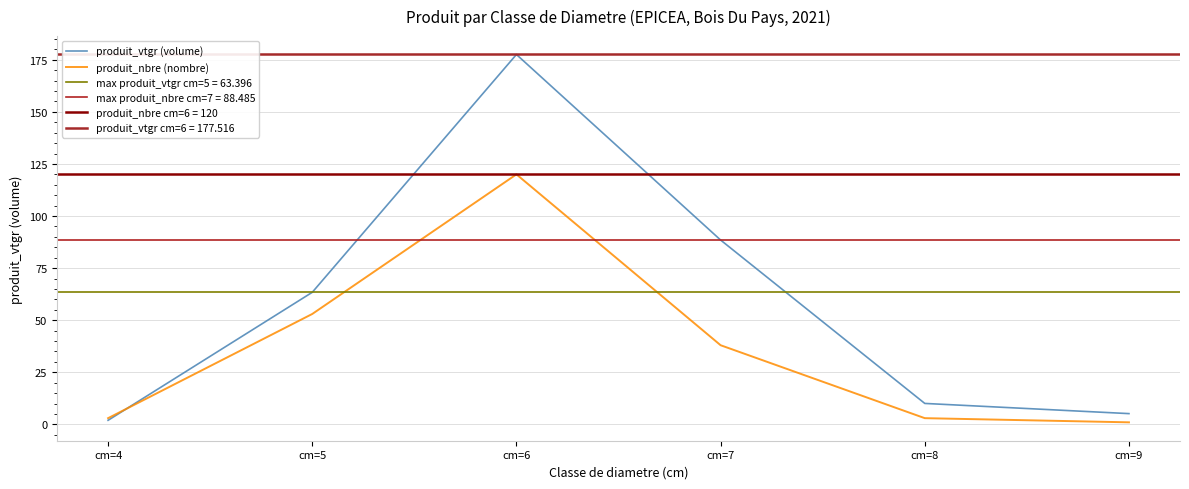

Rank the series by their maximum value, from highest to lowest.

produit_vtgr (volume), produit_nbre (nombre)